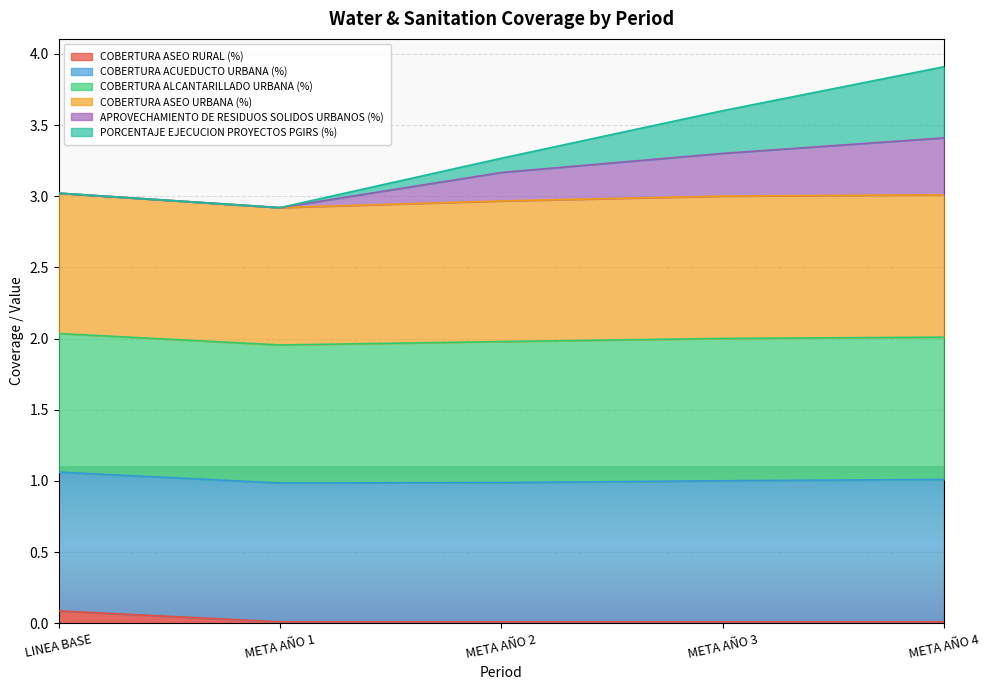

How many data points in PORCENTAJE EJECUCION PROYECTOS PGIRS (%) are less than 3?

1